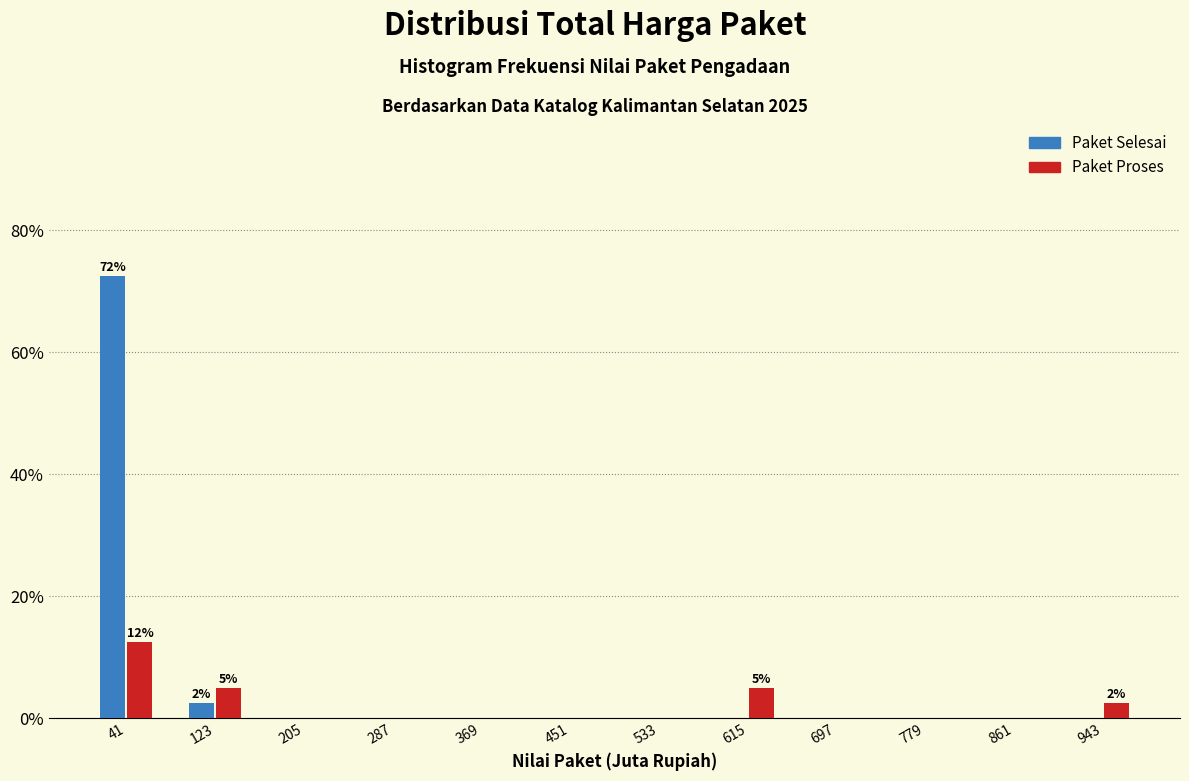

In the Paket Proses series, which range on the x-axis has the tallest bar?

0 to 80